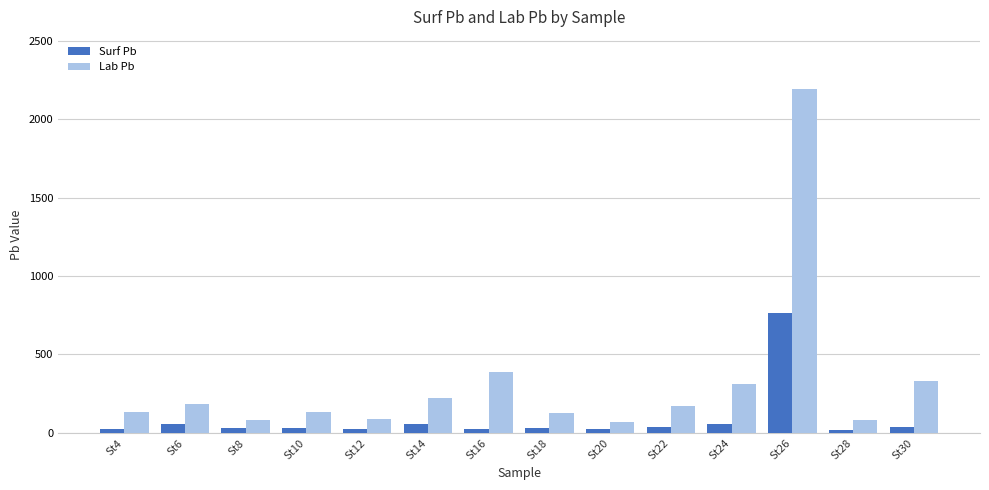

What is the sum of all Surf Pb values?

1218.1